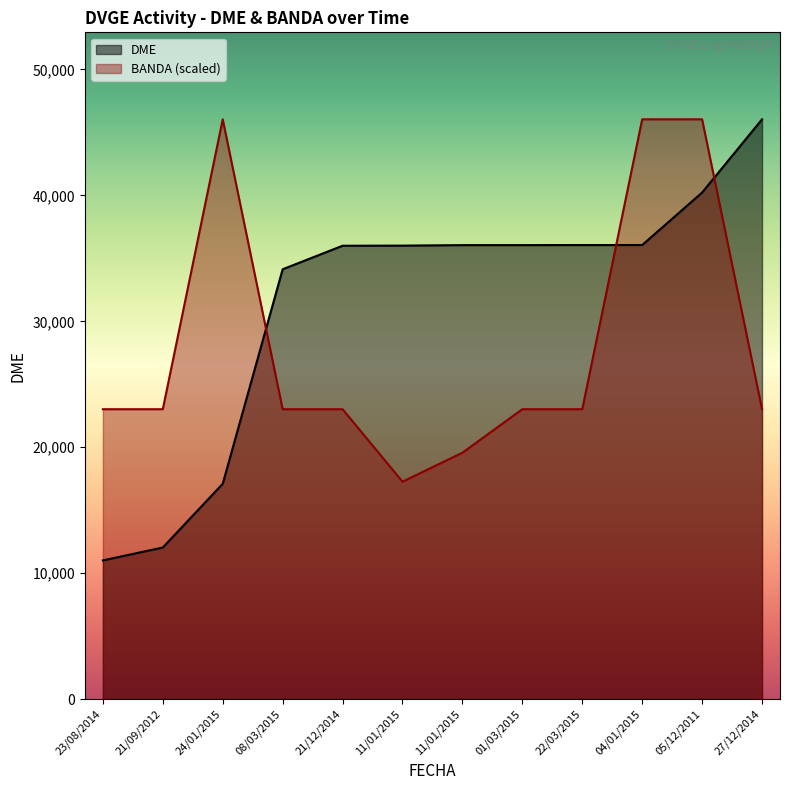

At how many categories does at least one series exceed 28787?

10